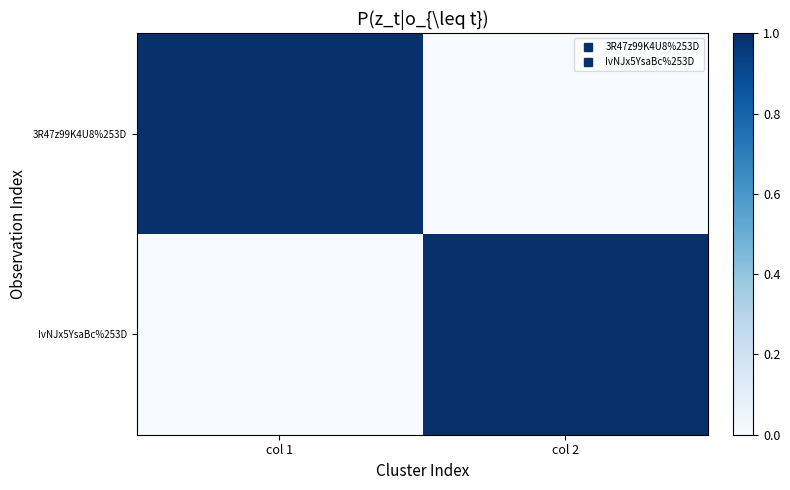

Which has a higher value, col 2 or col 1?

col 1